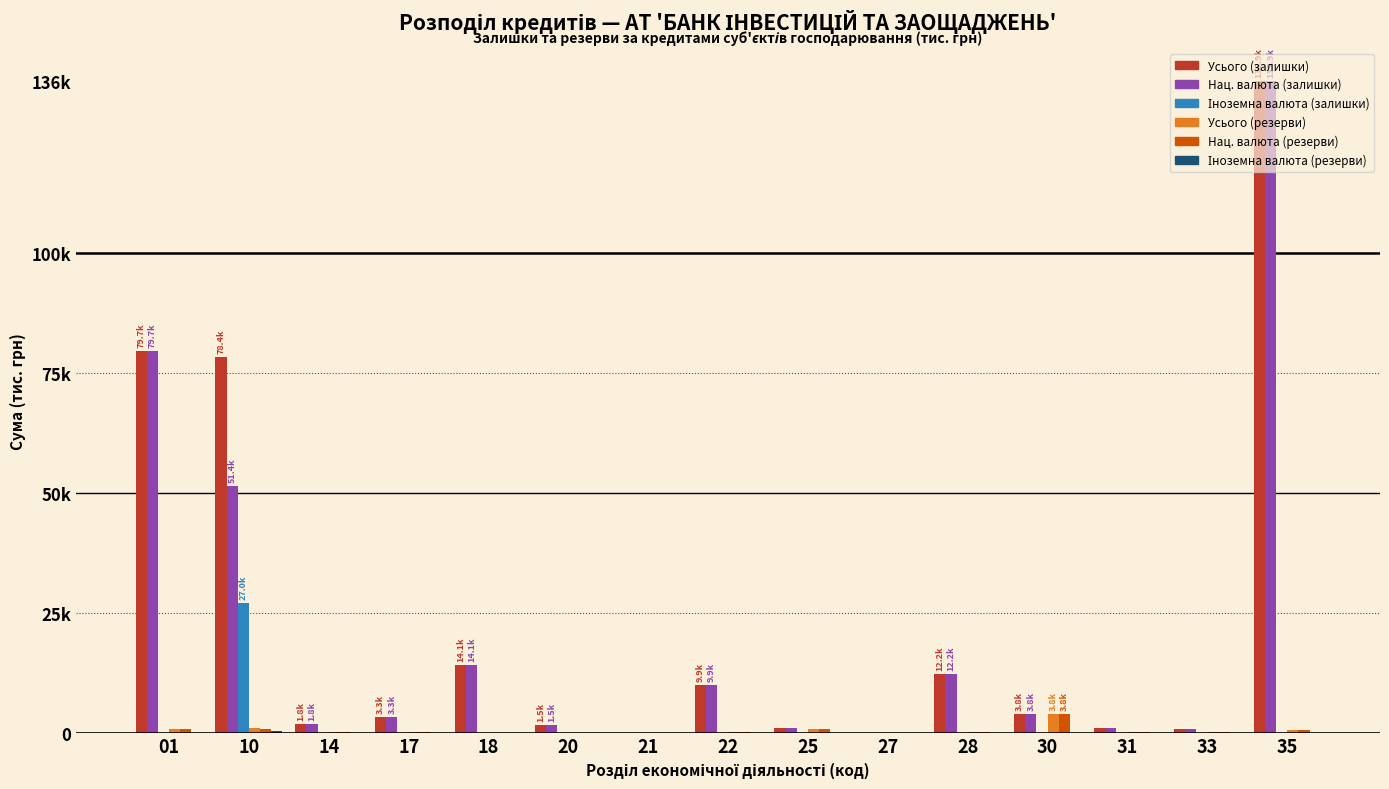

Are the bars horizontal?

No